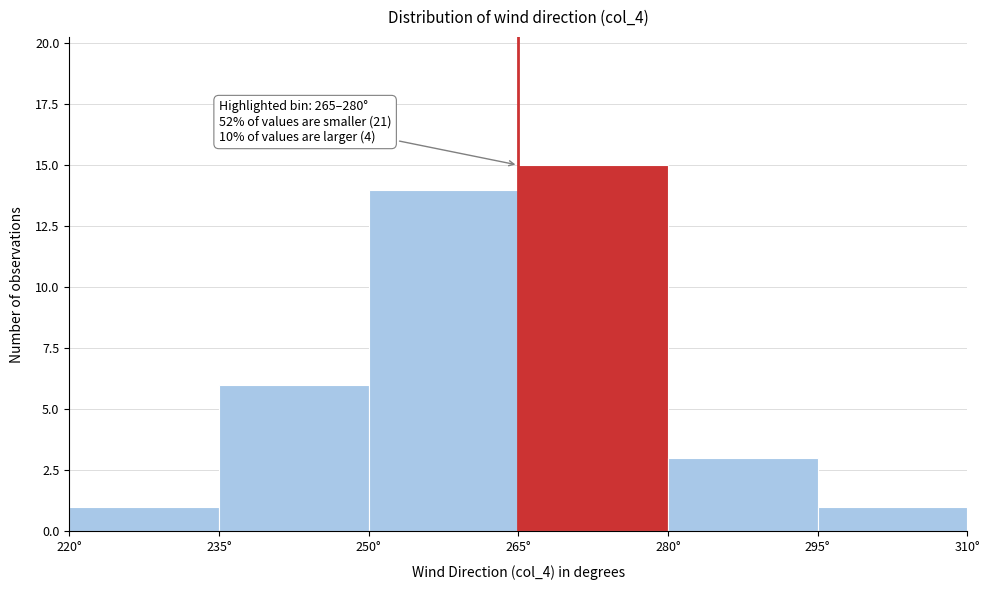

Which range on the x-axis has the tallest bar?

265 to 280